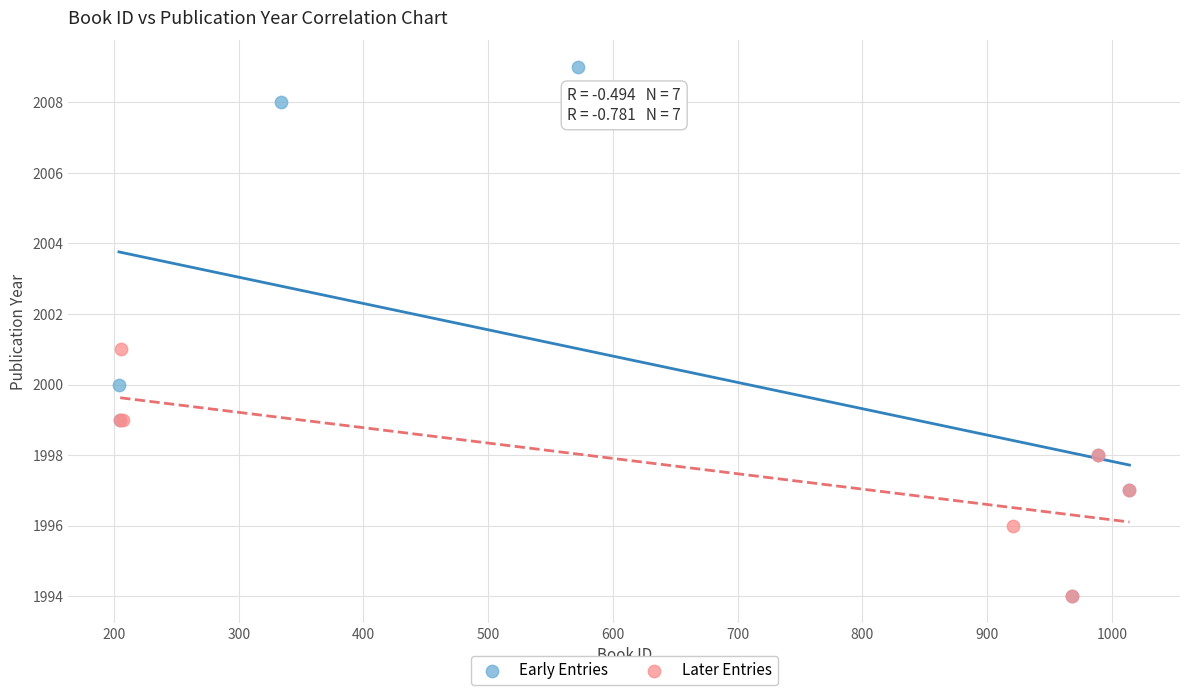

Which series has the widest spread of Y values?

Early Entries